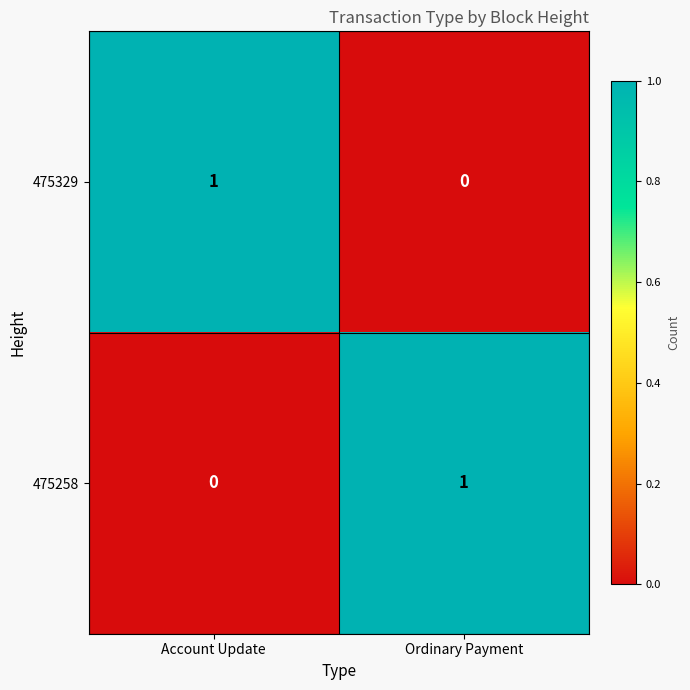

Is the value of 475329 at Ordinary Payment greater than the value of 475258 at Ordinary Payment?

No